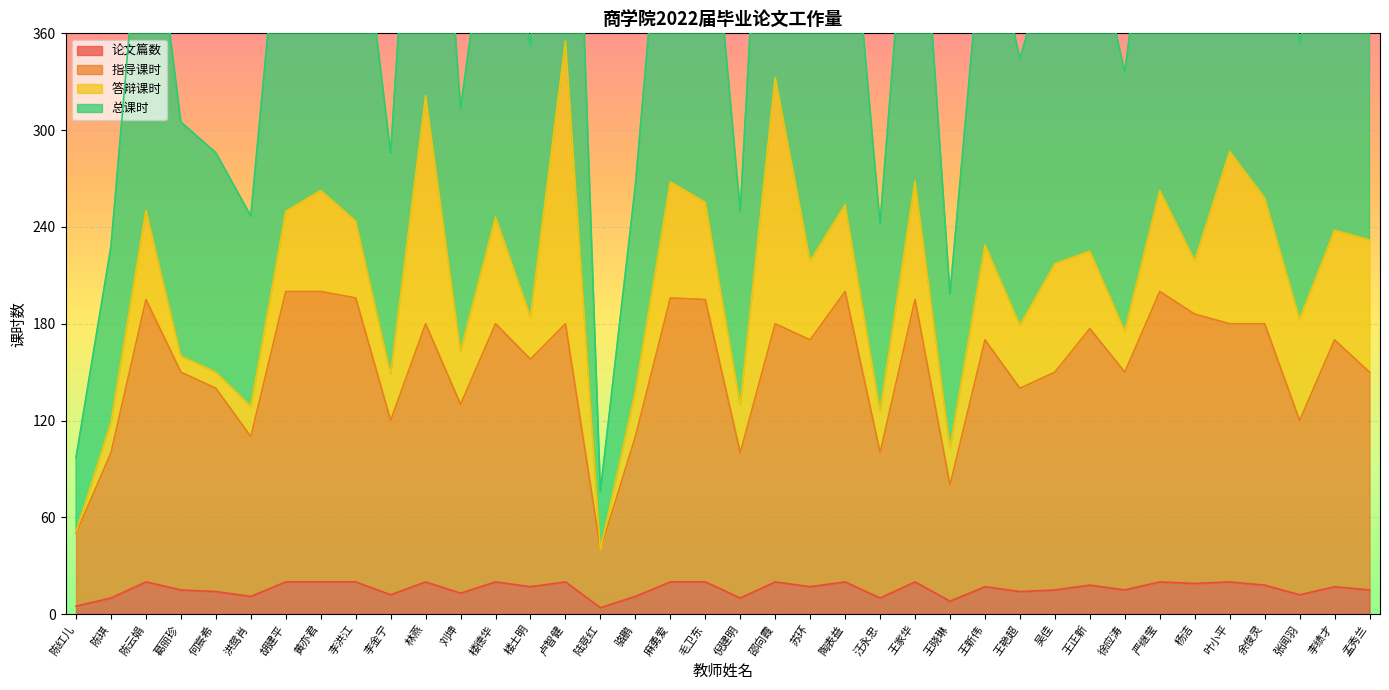

What is the value of the 论文篇数 point at the 36th from the left?

12.0